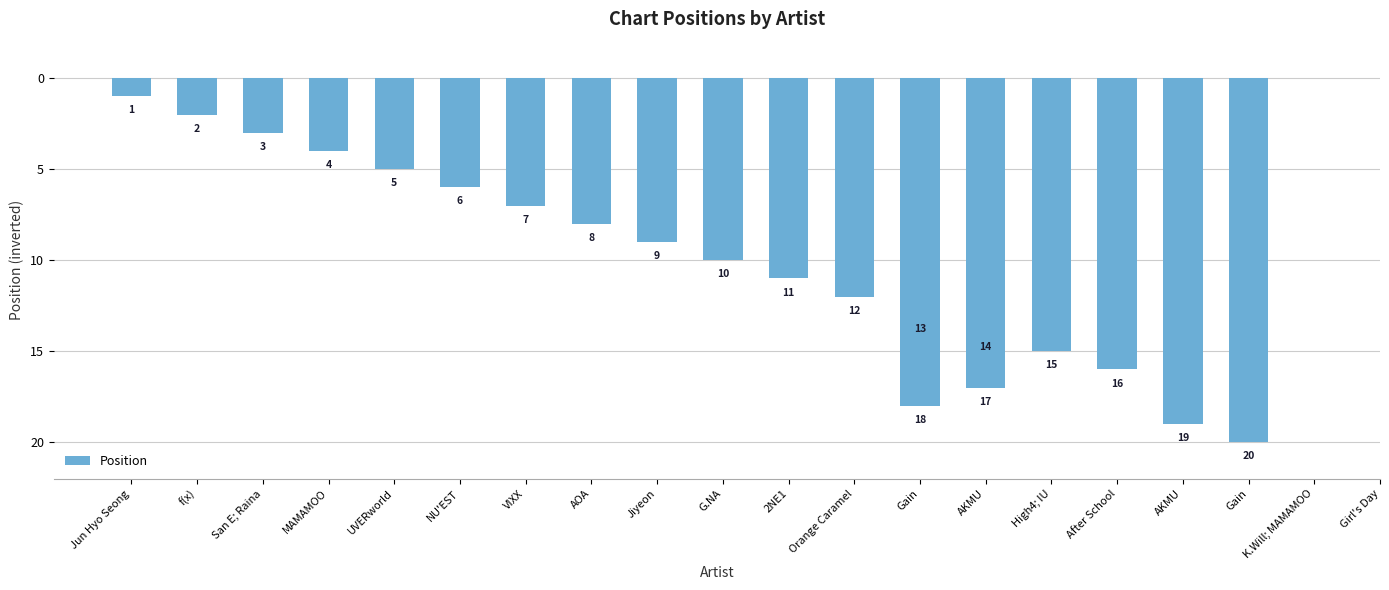

Reading left to right, extract all data points from this chart.

-1	-2	-3	-4	-5	-6	-7	-8	-9	-10	-11	-12	-13	-14	-15	-16	-17	-18	-19	-20